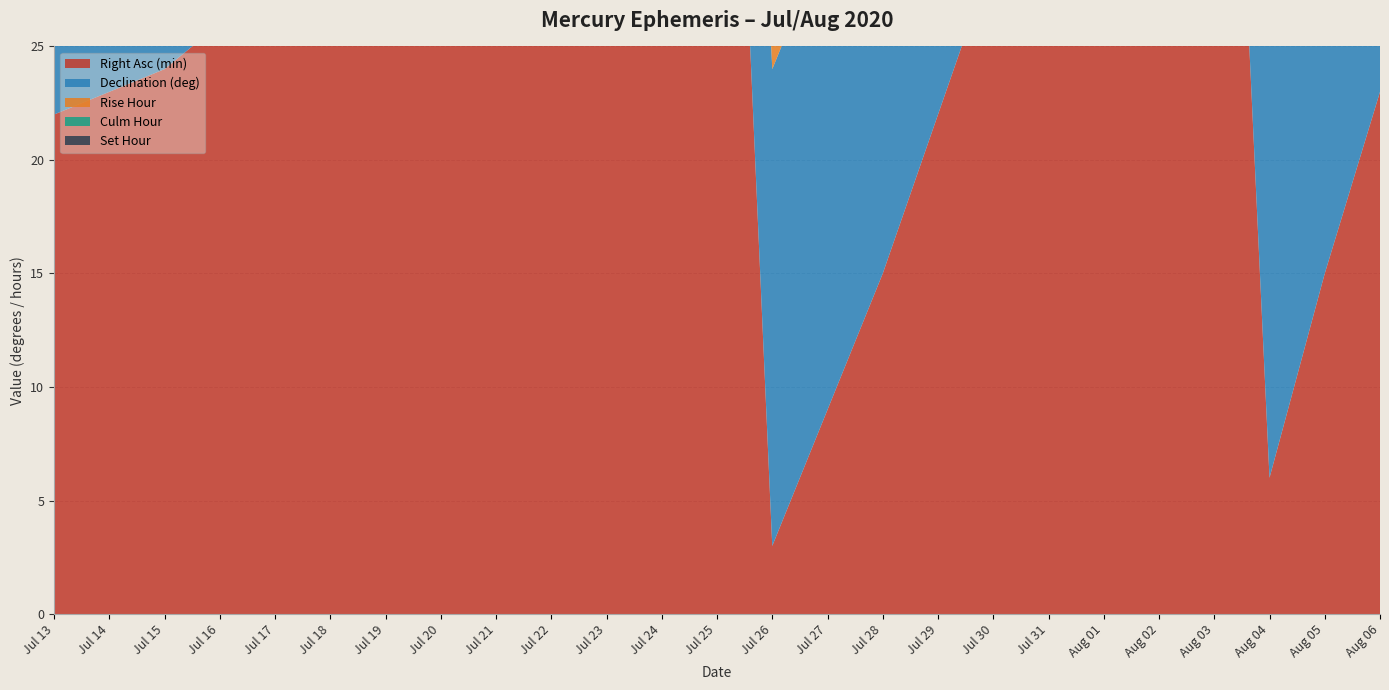

Reading left to right, what are all the values shown in this chart?

Right Asc (min): 22	23	24	26	28	30	33	36	40	44	48	53	58	3	9	15	22	29	36	43	51	58	6	15	23
Declination (deg): 19	19	19	19	19	20	20	20	20	20	20	21	21	21	21	21	21	21	21	21	21	21	20	20	20
Rise Hour: 4	4	4	4	4	4	4	4	3	3	3	3	3	3	3	4	4	4	4	4	4	4	4	4	4
Culm Hour: 11	11	11	11	11	11	11	11	11	11	11	11	11	11	11	11	11	11	11	11	11	11	11	11	11
Set Hour: 18	18	18	18	18	18	18	18	18	18	18	18	18	18	18	18	18	19	19	19	19	19	19	19	19